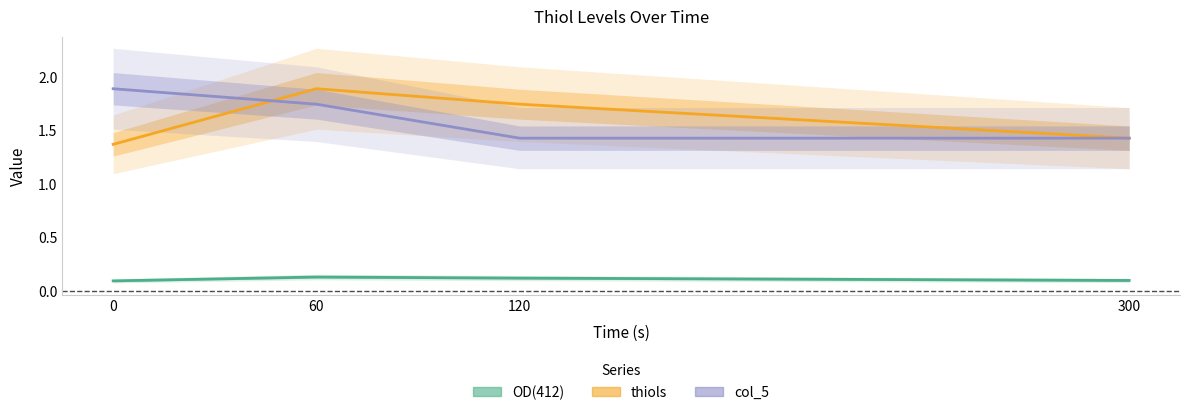

What are all the series names shown in the legend?

OD(412), thiols, col_5